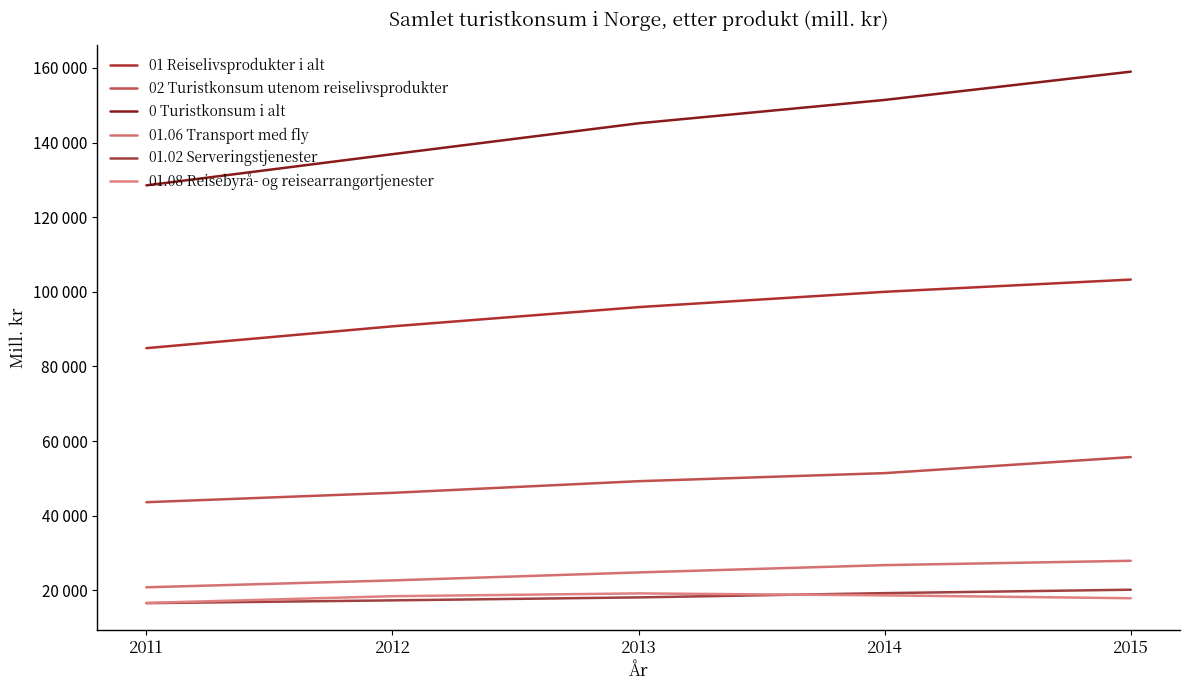

True or false: 01.08 Reisebyrå- og reisearrangørtjenester and 02 Turistkonsum utenom reiselivsprodukter cross at least once.

False